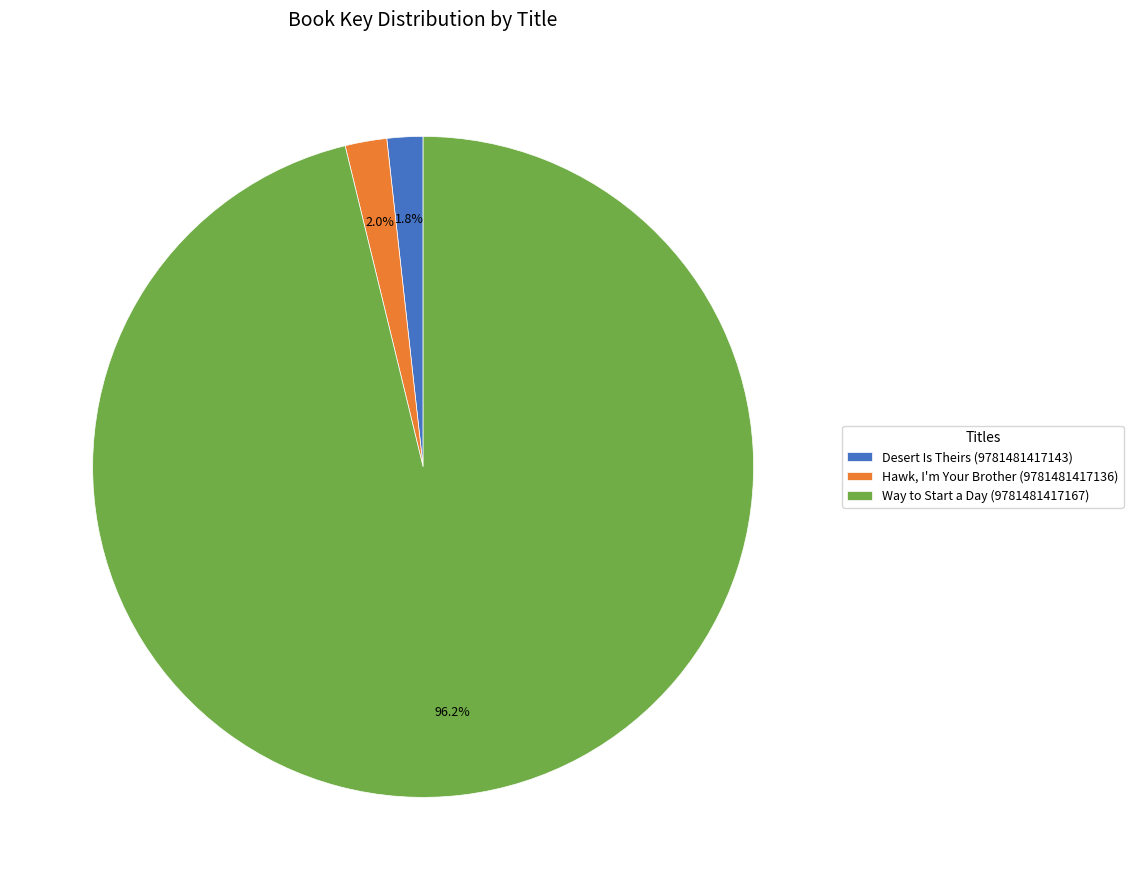

Between Way to Start a Day (9781481417167) and Desert Is Theirs (9781481417143), which is larger?

Way to Start a Day (9781481417167)